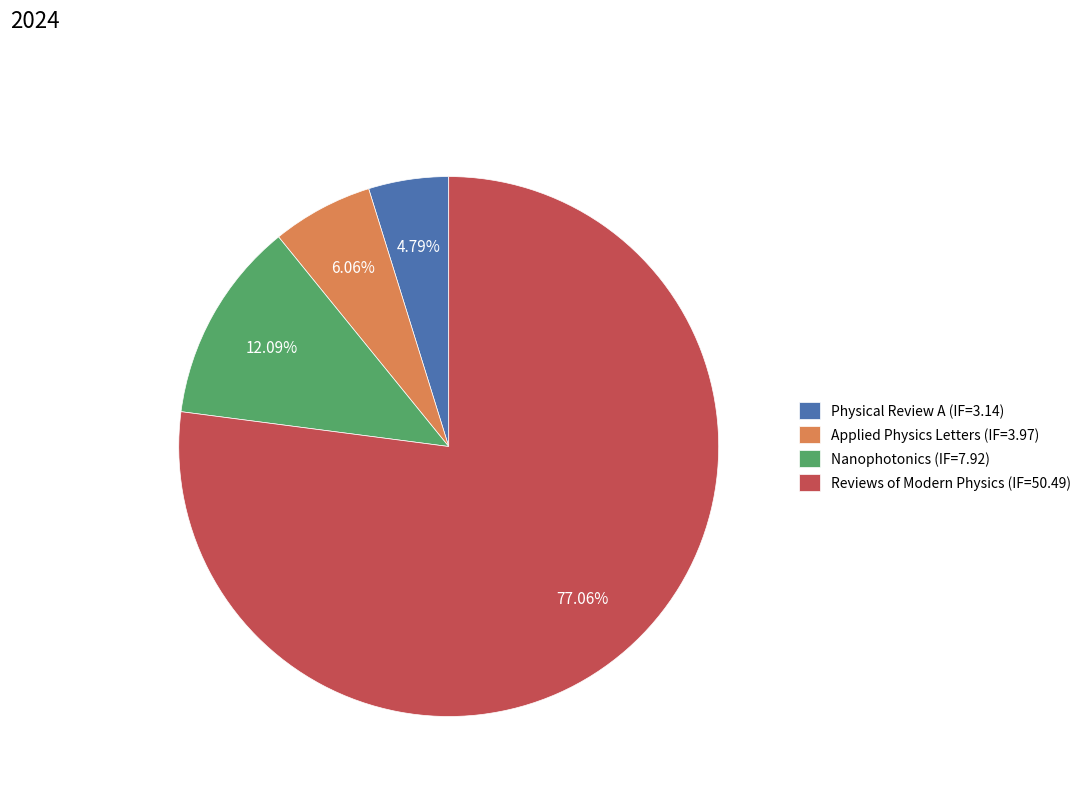

What percentage is the Nanophotonics (IF=7.92) slice, to the nearest percent?

12%